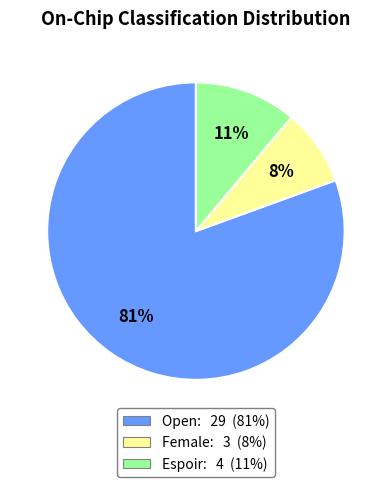

Do Espoir and Open together represent more than half of the pie?

Yes